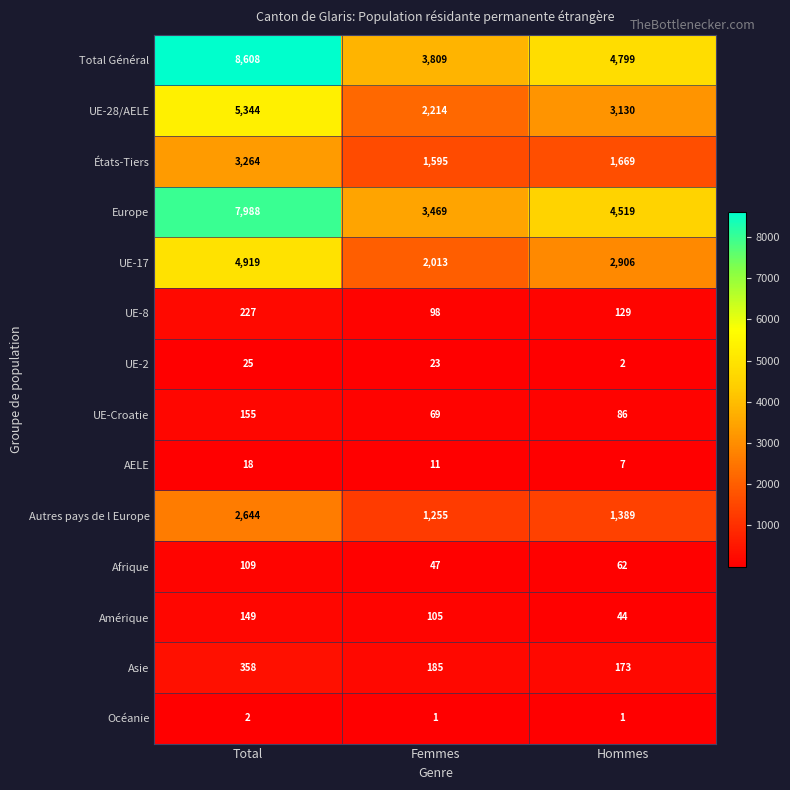

At which category does the chart reach its peak across all series?

Total